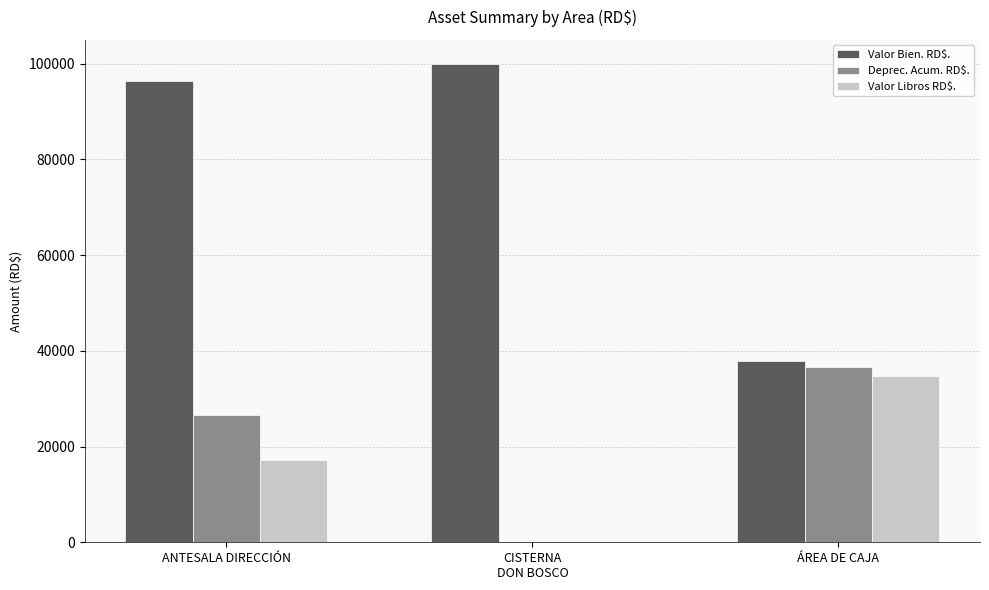

Reading left to right, extract all data points from this chart.

Valor Bien. RD$.: 96407.6	99998.0	37816.0
Deprec. Acum. RD$.: 26608.4	2.0	36572.2
Valor Libros RD$.: 17144.9	0.0	34832.9